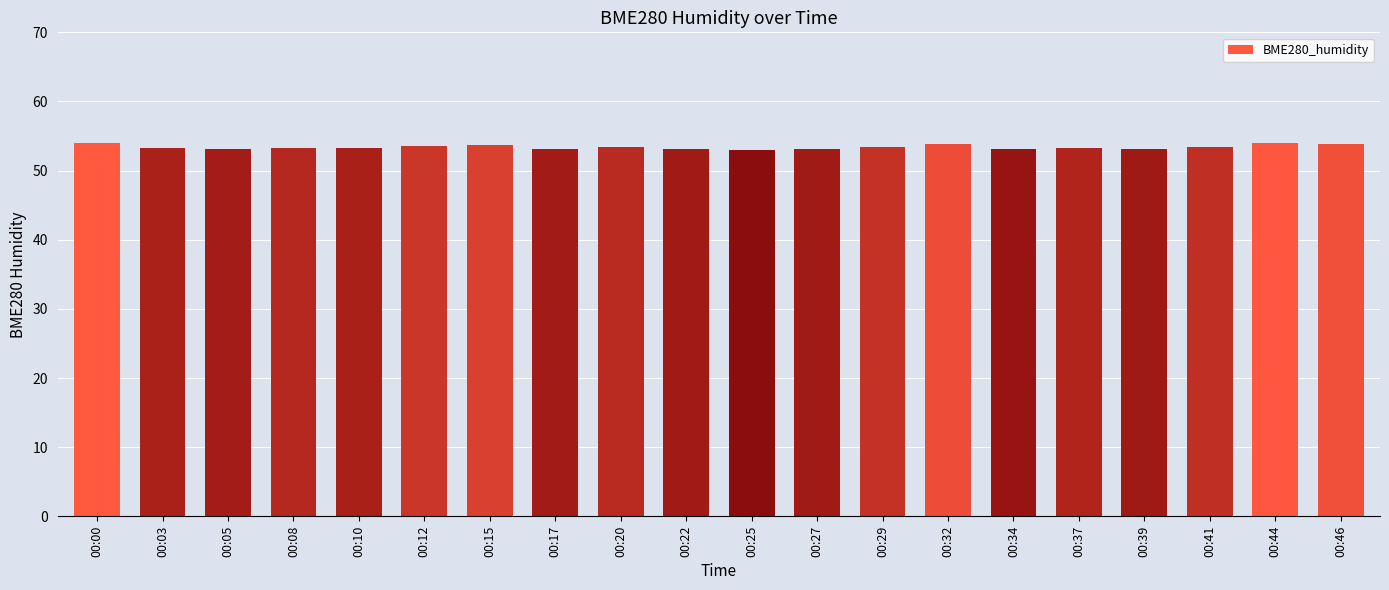

How many bars are there in total?

20